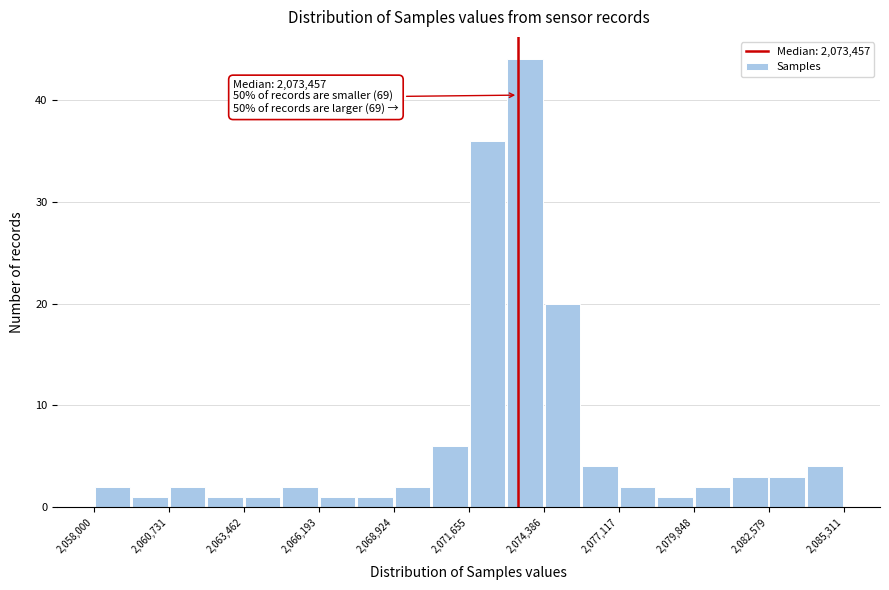

Read against the x-axis, roughly where is the centre of the tallest bar?

2073500